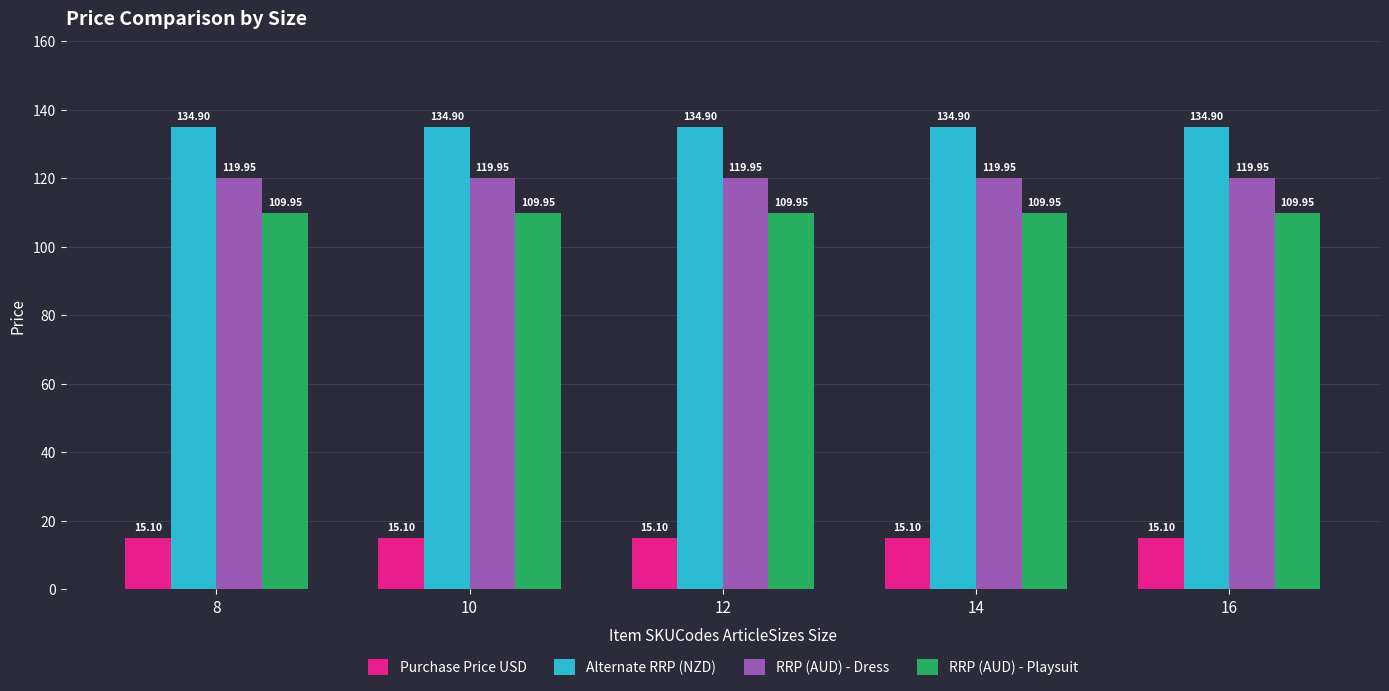

Rank the series by their maximum value, from highest to lowest.

Alternate RRP (NZD), RRP (AUD) - Dress, RRP (AUD) - Playsuit, Purchase Price USD